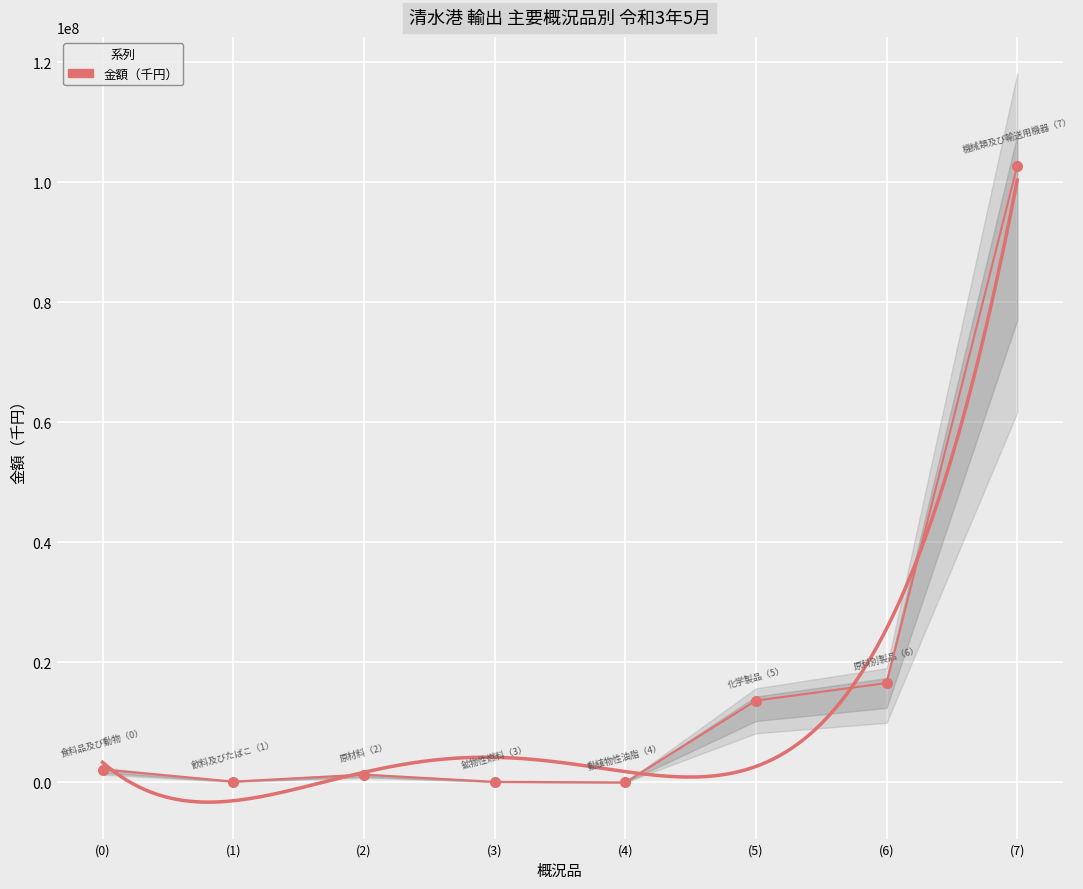

What is the label of the 1st point from the right?

(7)